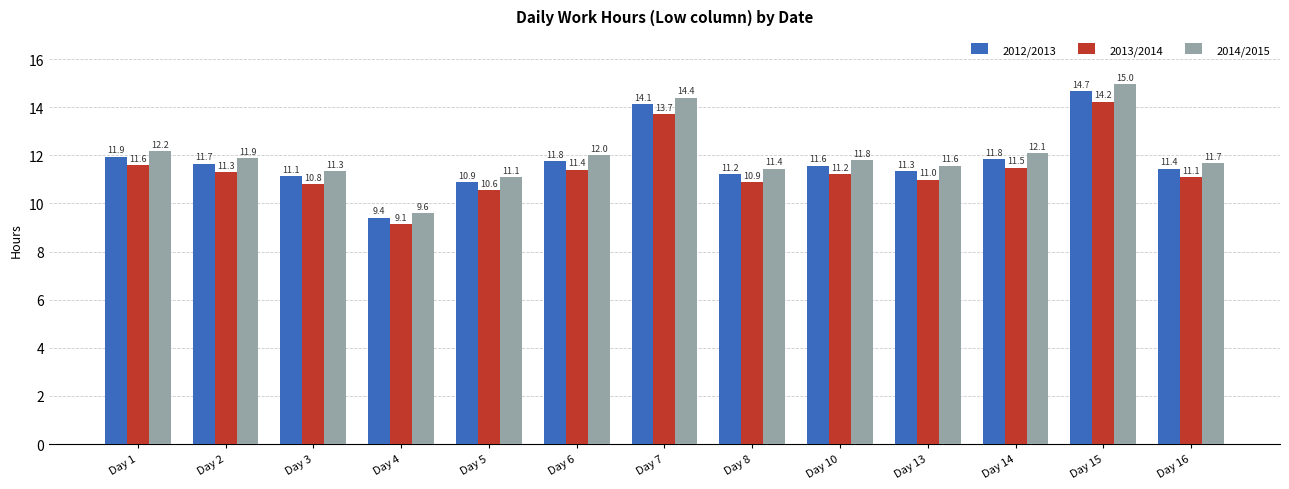

What are all the series names shown in the legend?

2012/2013, 2013/2014, 2014/2015